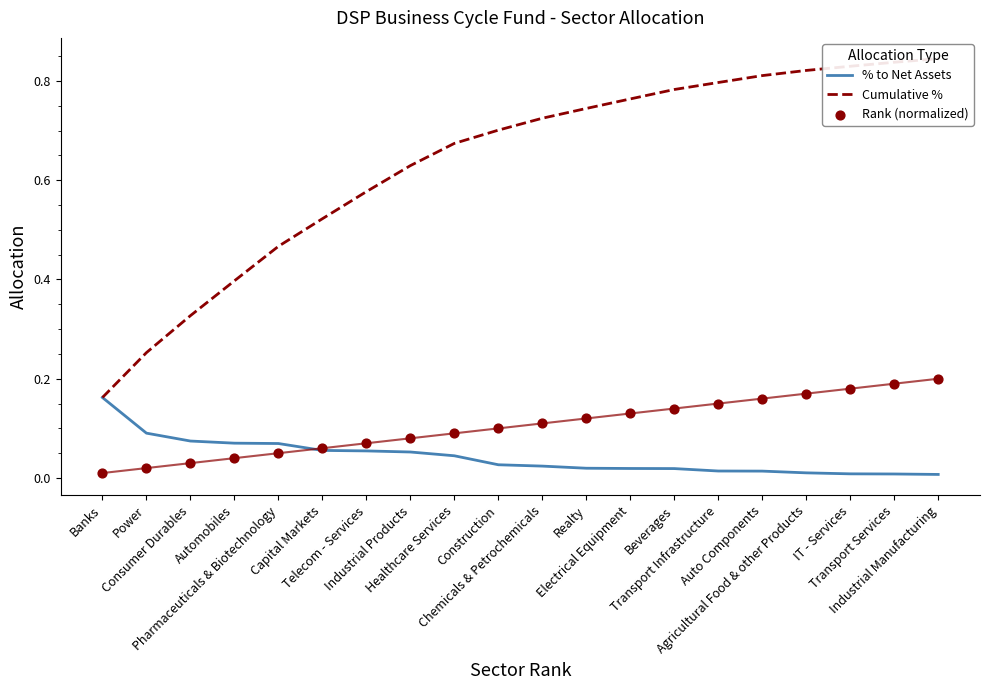

Is the value of Rank (normalized) at Beverages greater than the value of Cumulative % at Banks?

No